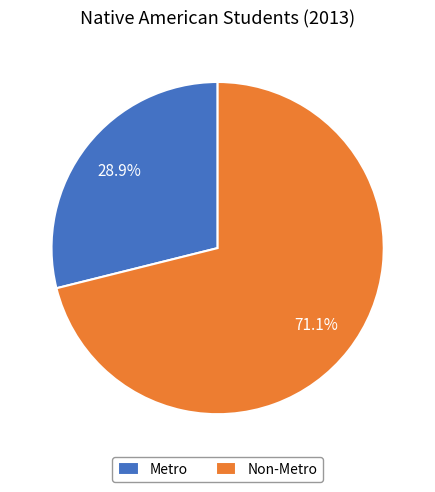

What is the total percentage of Non-Metro and Metro?

100.0%